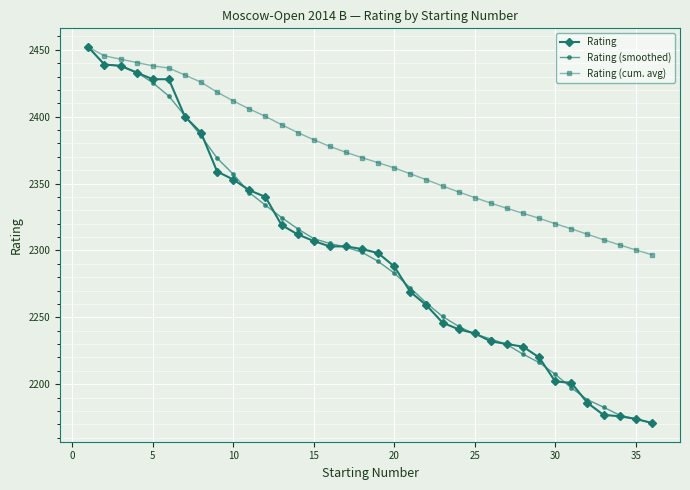

At how many categories does at least one series exceed 2213?

36